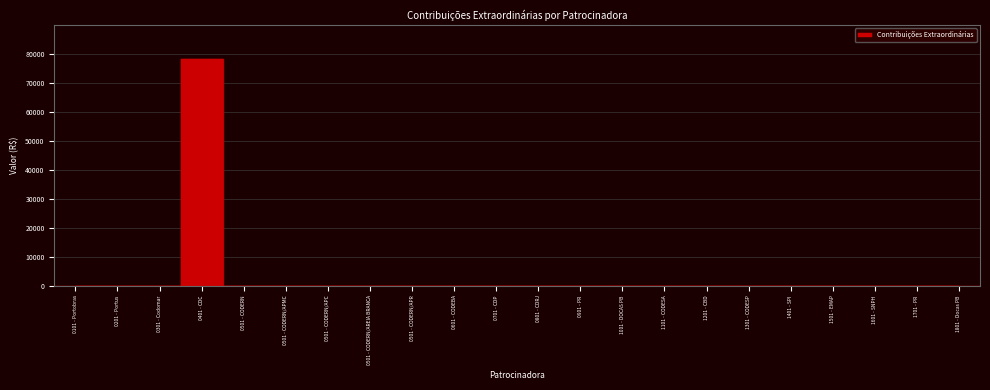

Reading left to right, list all the values displayed in this chart.

0101 - Portobras=0.0	0201 - Portus=0.0	0301 - Codomar=0.0	0401 - CDC=78154.5	0501 - CODERN=0.0	0501 - CODERN/APMC=0.0	0501 - CODERN/APC=0.0	0501 - CODERN/AREIA BRANCA=0.0	0501 - CODERN/APR=0.0	0601 - CODEBA=0.0	0701 - CDP=0.0	0801 - CDRJ=0.0	0901 - PR=0.0	1001 - DOCAS PB=0.0	1101 - CODESA=0.0	1201 - CBD=0.0	1301 - CODESP=0.0	1401 - SPI=0.0	1501 - EMAP=0.0	1601 - SNPH=0.0	1701 - PR=0.0	1801 - Docas PB=0.0